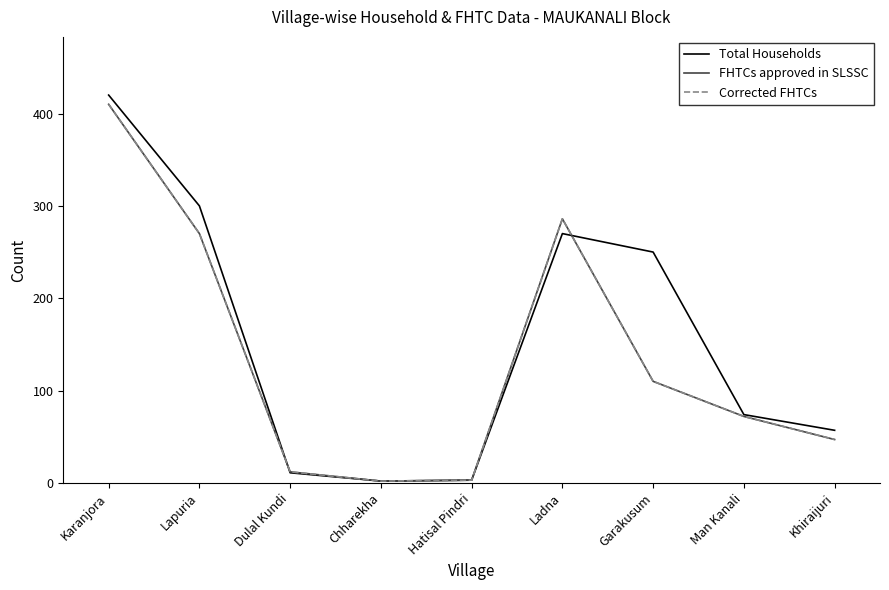

Is this an area chart (filled region under the line)?

No